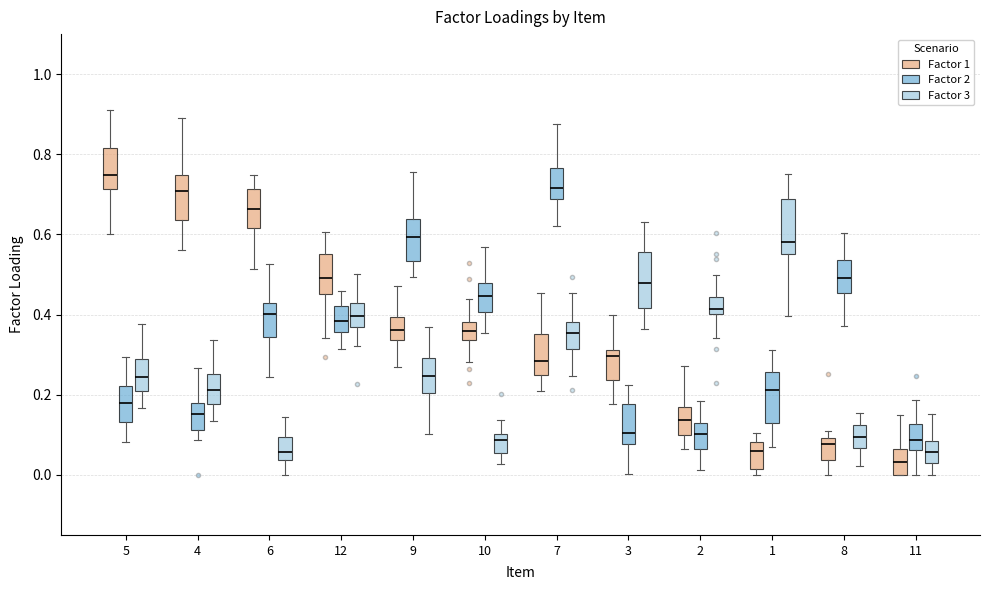

Where does the upper whisker of the box for 9 (Factor 3) end on the y-axis? The values are not printed on the chart, so give them approximately, as read against the axis.

0.36